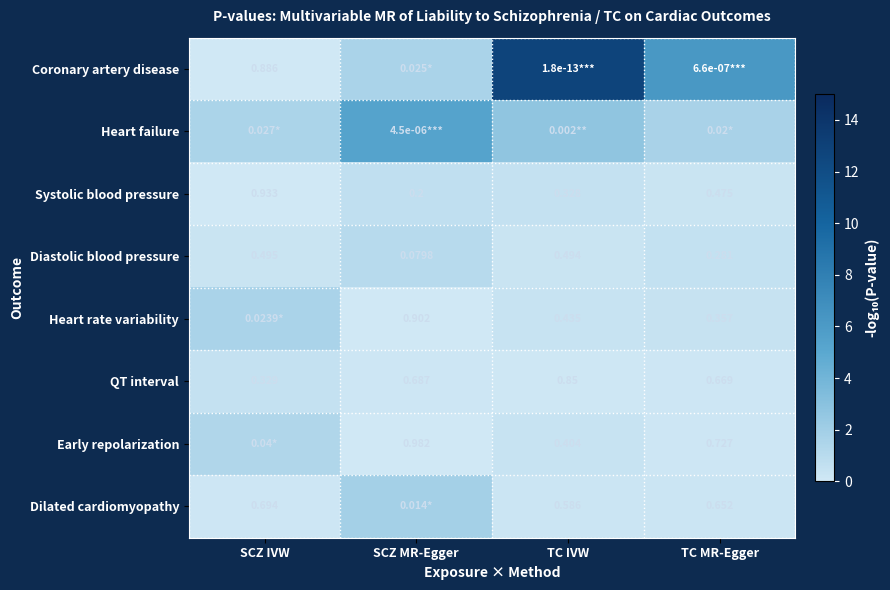

Is the value of Systolic blood pressure at SCZ MR-Egger greater than the value of QT interval at TC IVW?

No